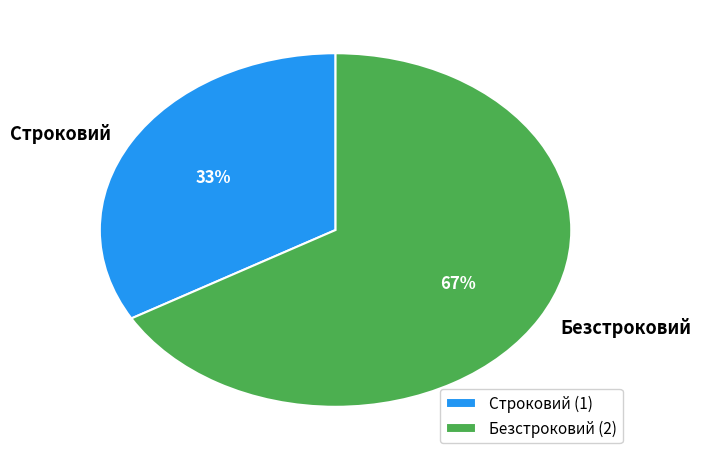

What is the ratio of the value at Безстроковий to the value at Строковий?

2.0